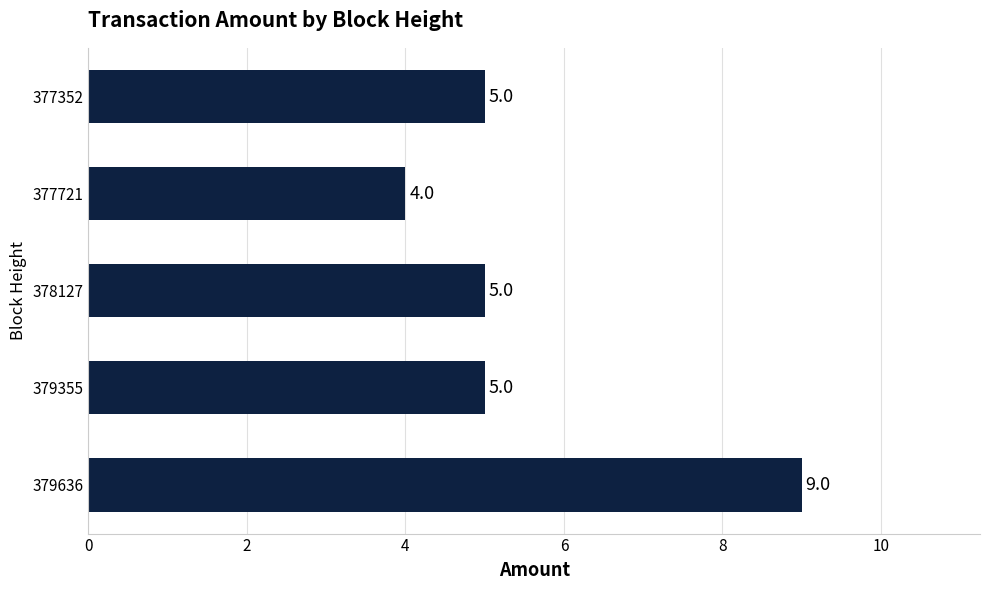

Reading bottom to top, list all the values displayed in this chart.

9	5	5	4	5